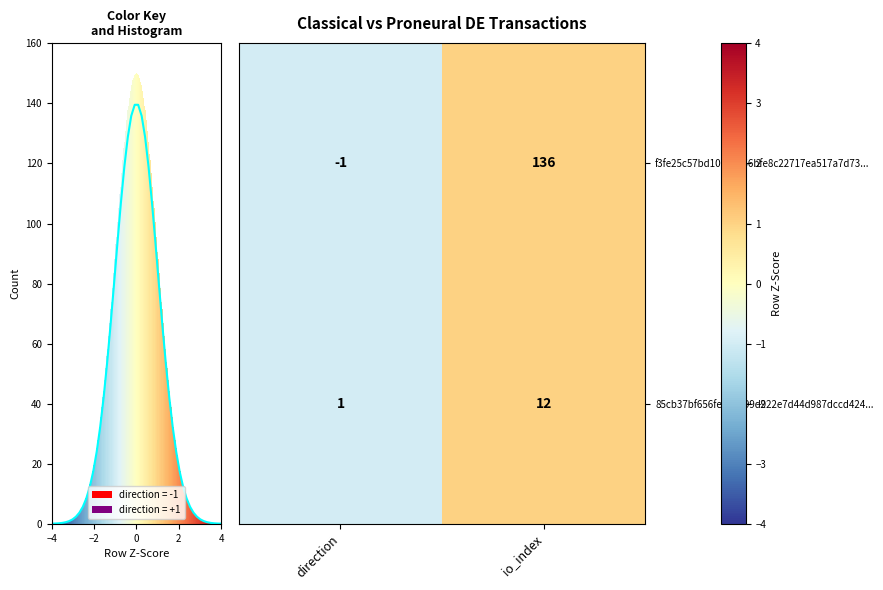

At which label does 85cb37bf656feba7599d922e7d44d987dccd424... reach its peak?

io_index